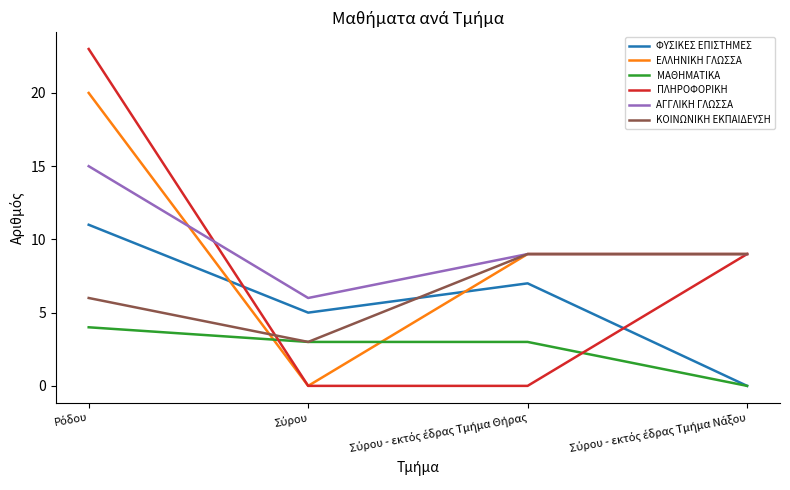

How many times do ΜΑΘΗΜΑΤΙΚΑ and ΕΛΛΗΝΙΚΗ ΓΛΩΣΣΑ cross each other?

2